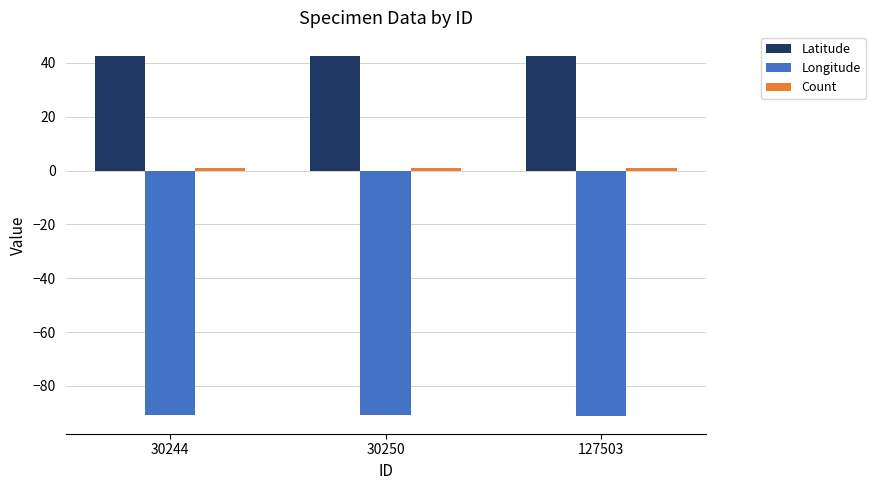

What is the maximum value for Longitude?

-90.7